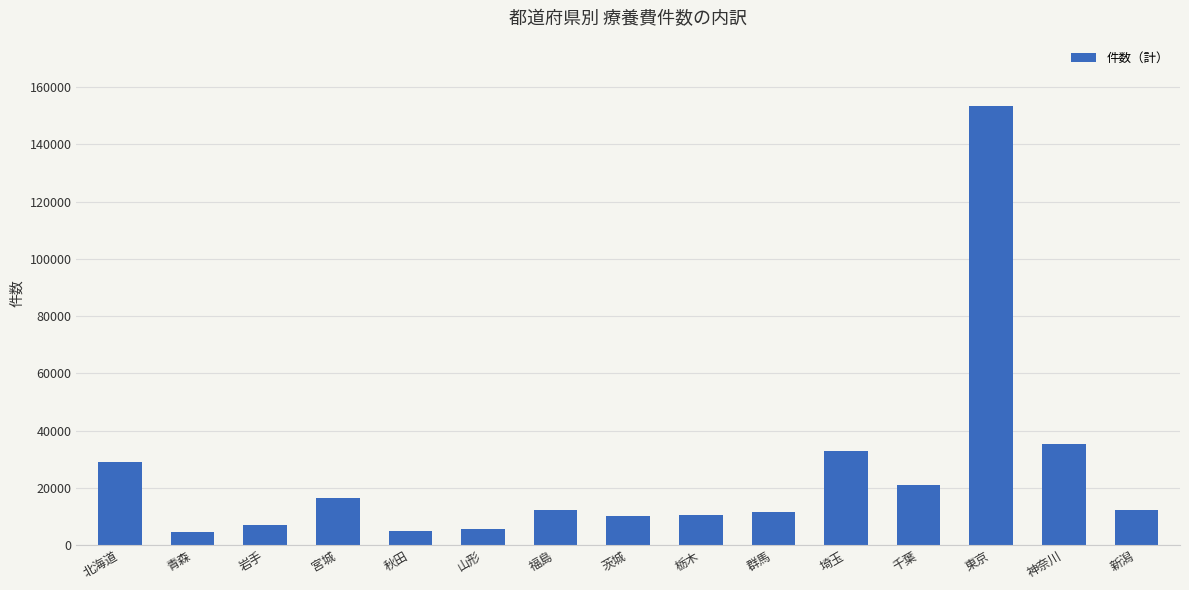

What is the greatest value displayed?

153271